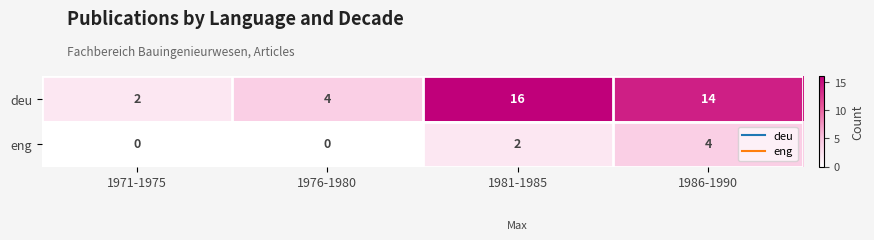

How many distinct data groups are displayed?

2